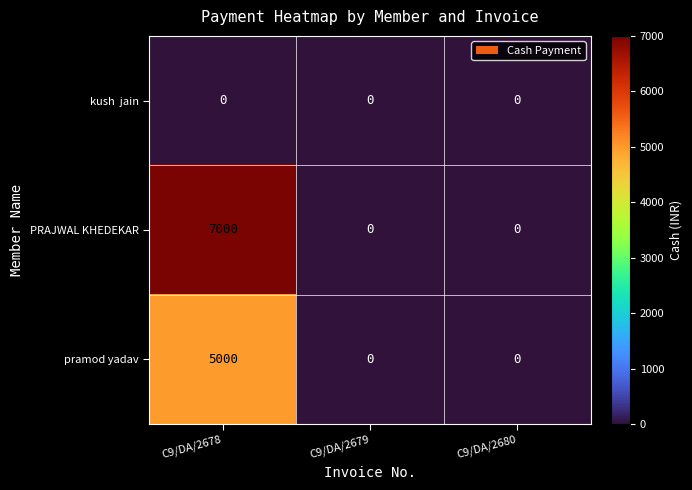

How many categories are shown in the chart?

3